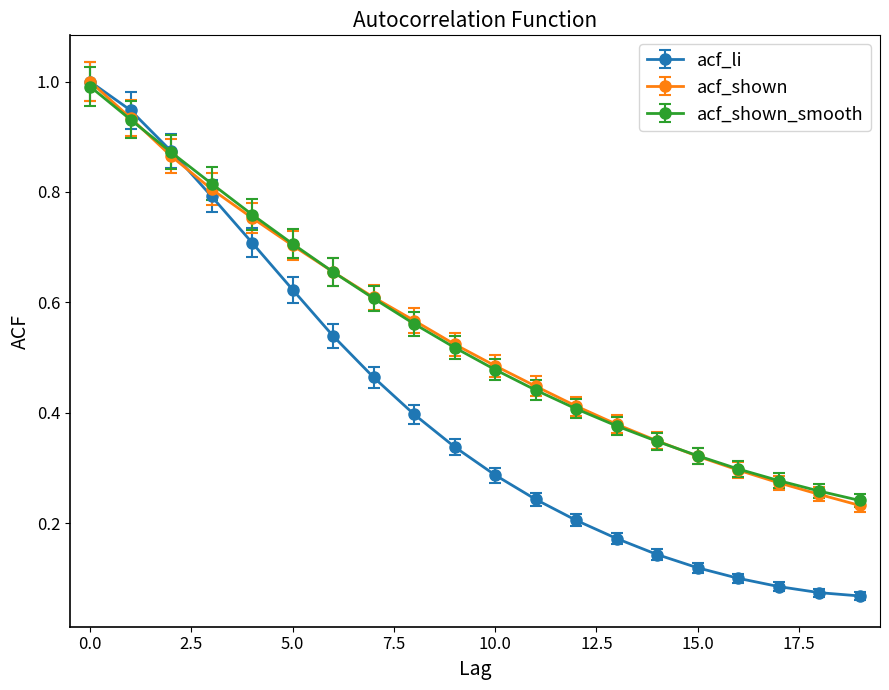

At how many categories does at least one series exceed 0?

20